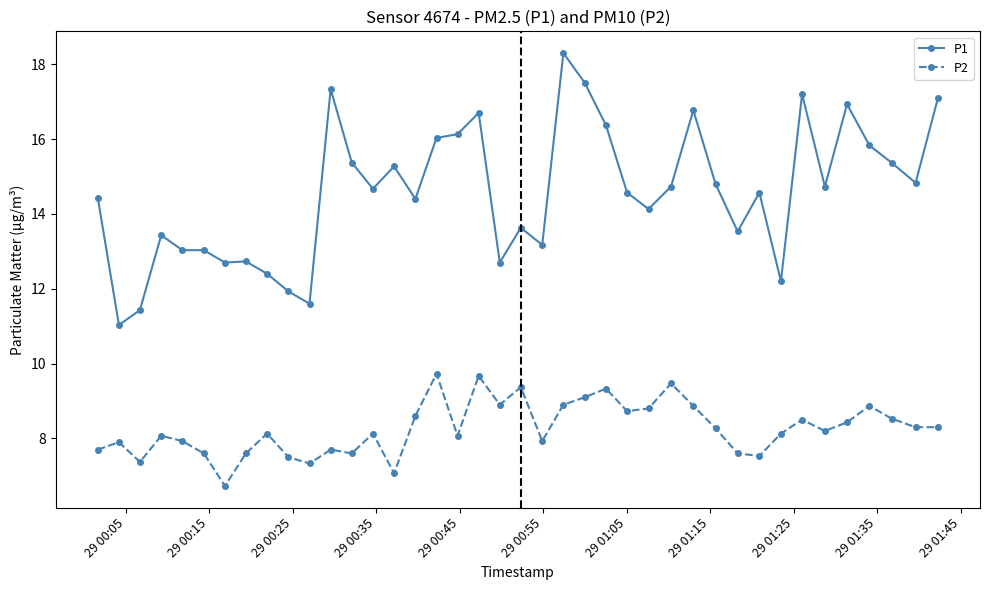

What is the lowest value of the P2 series?

6.7